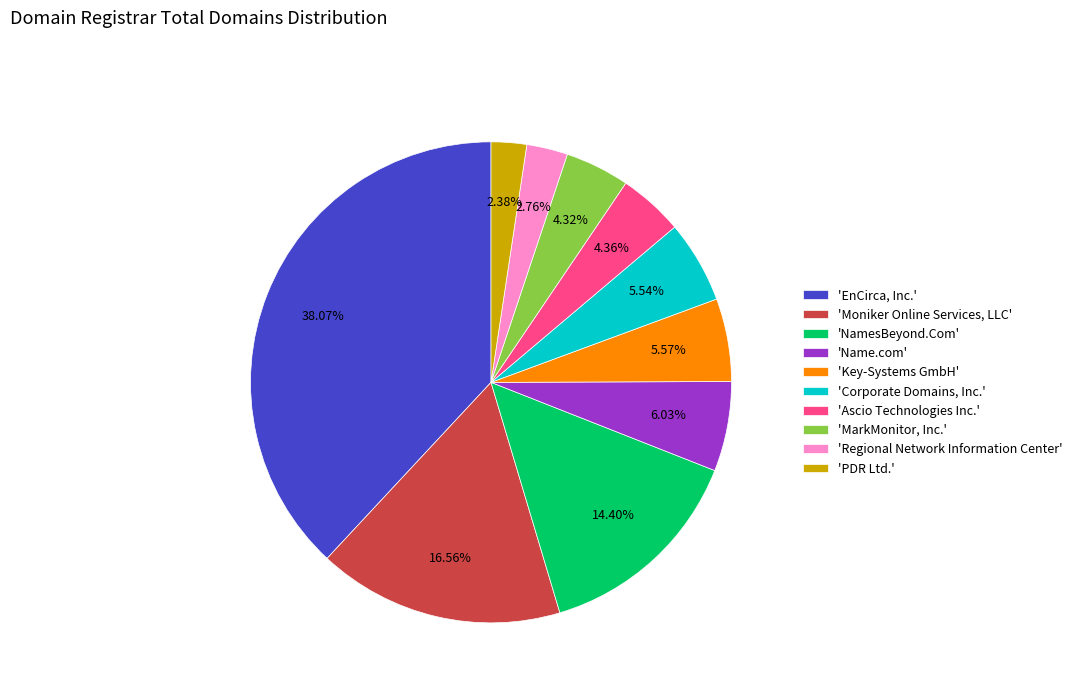

Does any single category account for the majority?

No